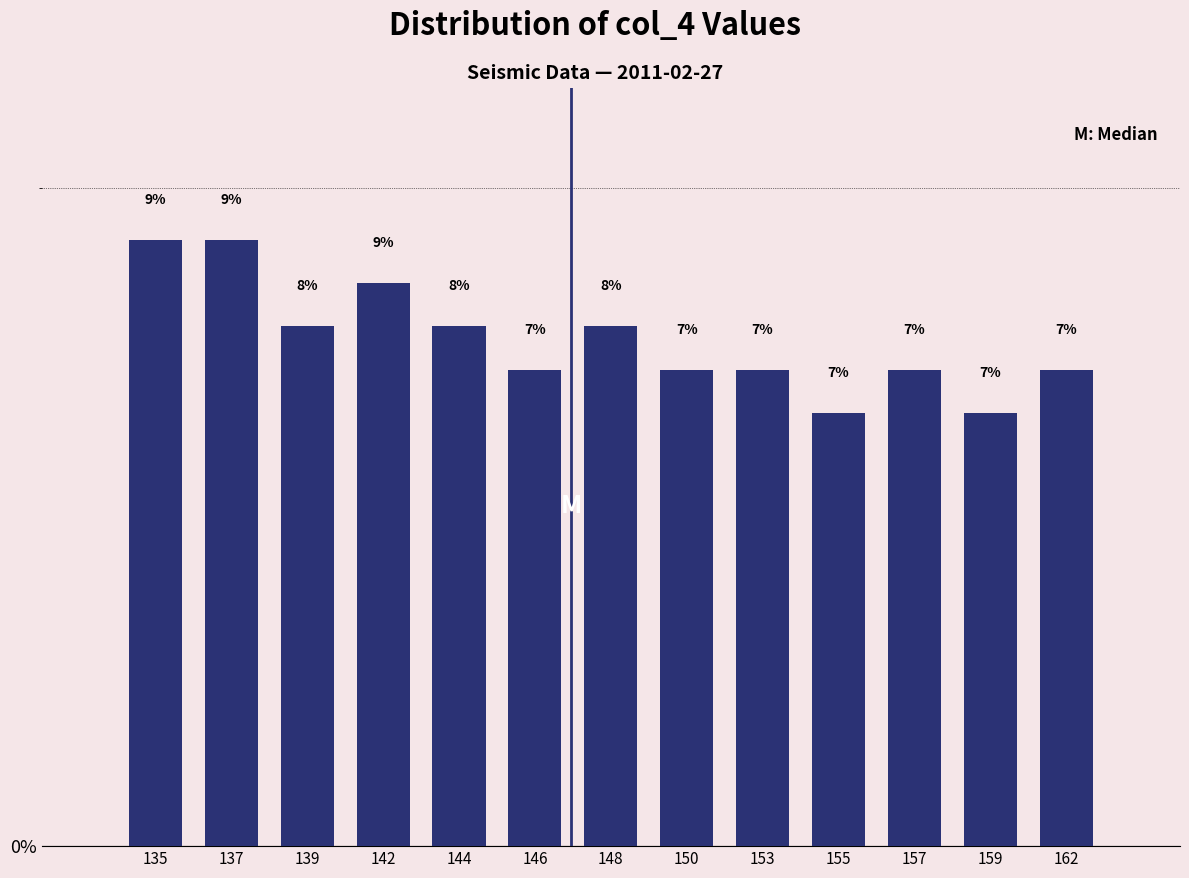

How many bars are there in total?

13